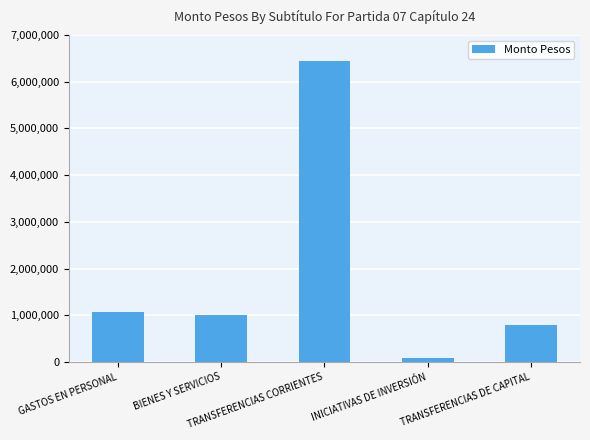

Which has a higher value, TRANSFERENCIAS DE CAPITAL or TRANSFERENCIAS CORRIENTES?

TRANSFERENCIAS CORRIENTES